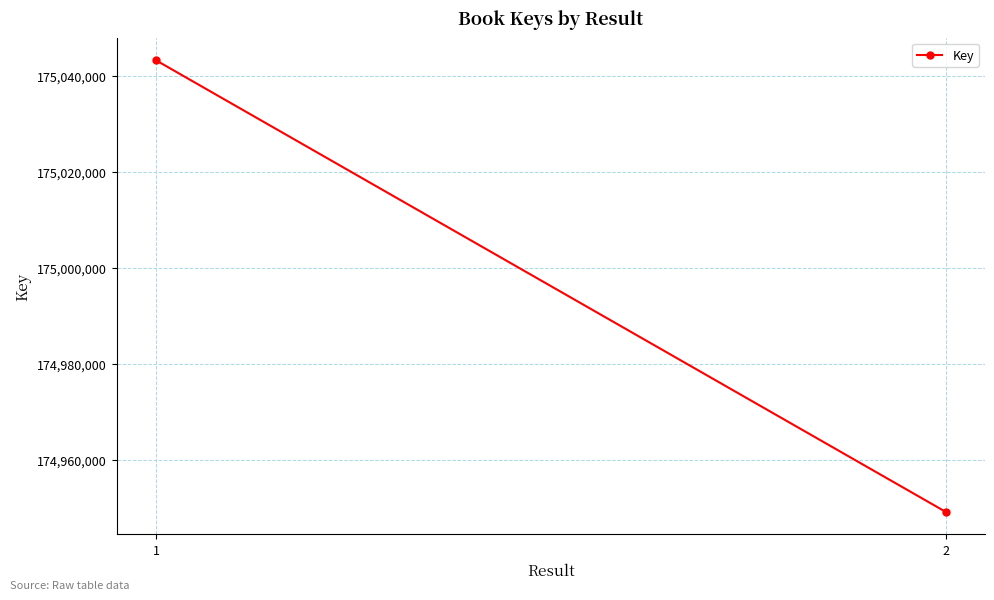

What is the greatest value displayed?

175043209